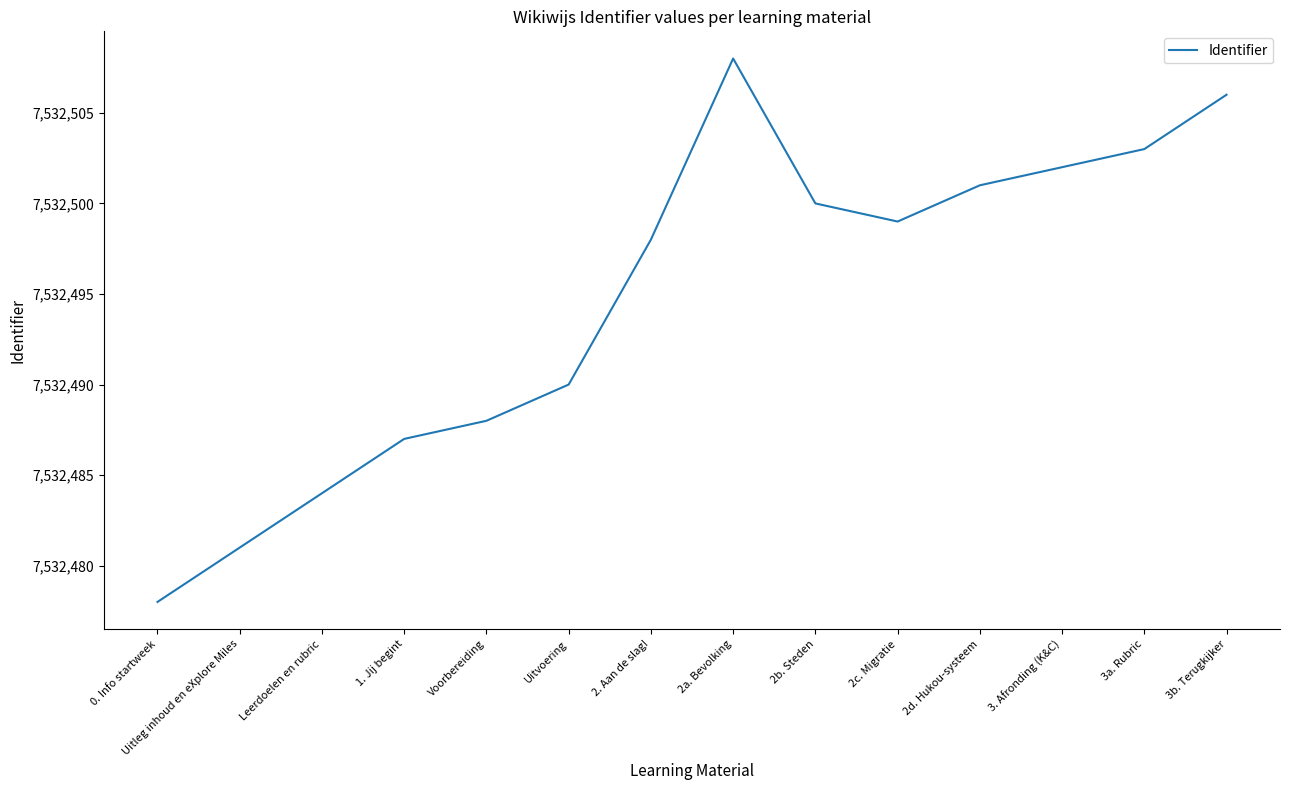

How many distinct data groups are displayed?

1